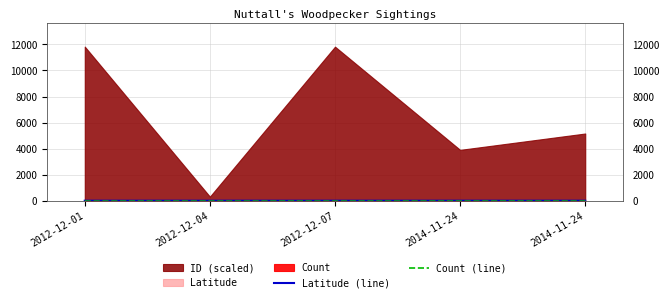

True or false: Latitude (line) has a value of 52.1 at 2012-12-04.

False